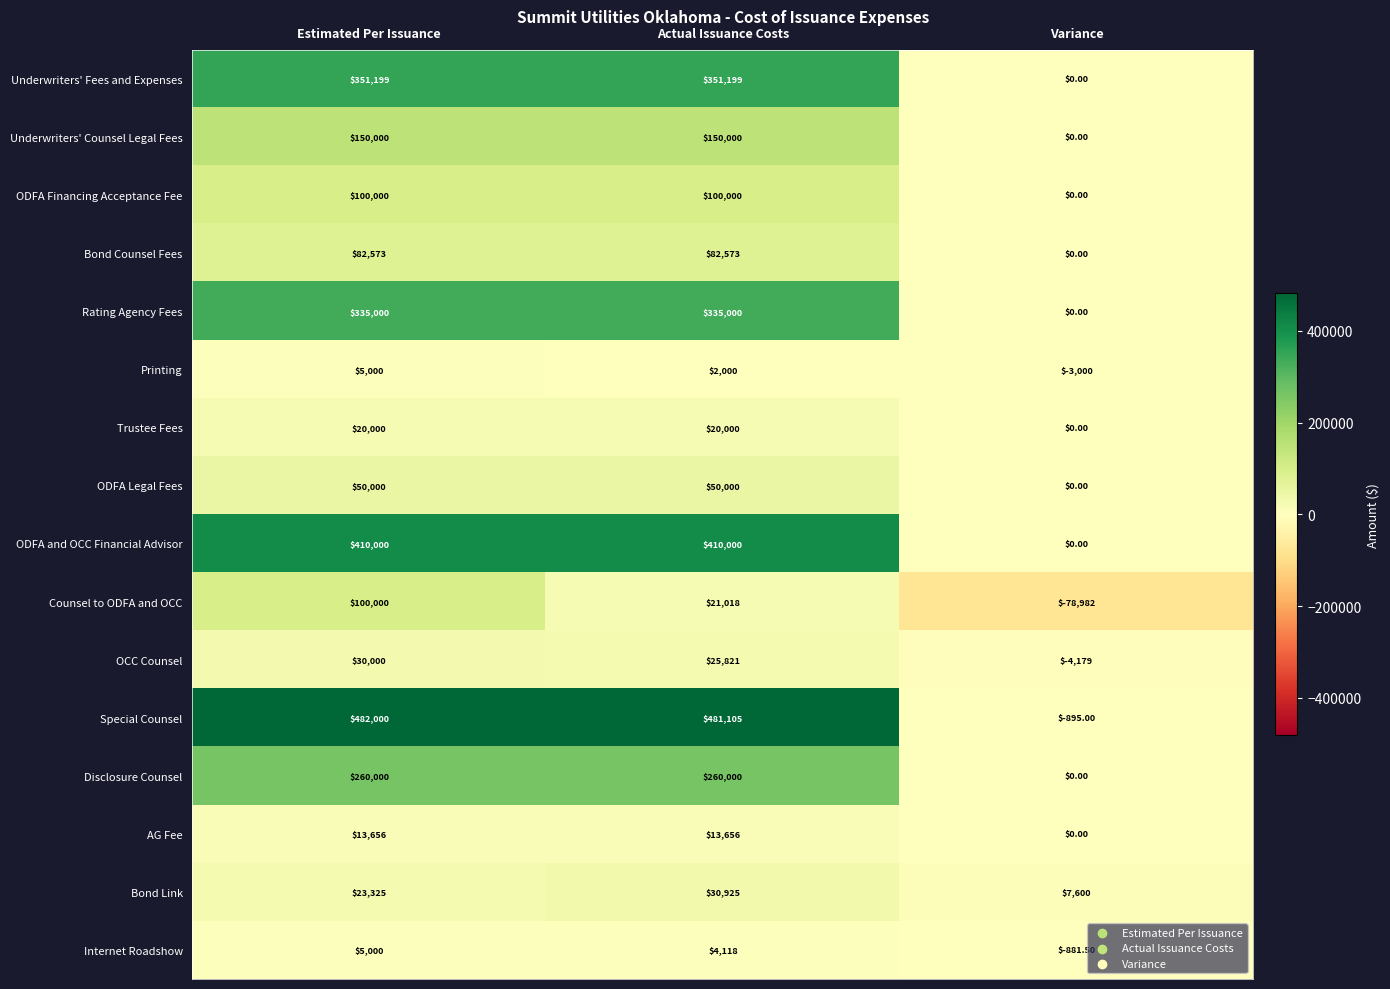

What is the total value across all series at Actual Issuance Costs?

2337415.0